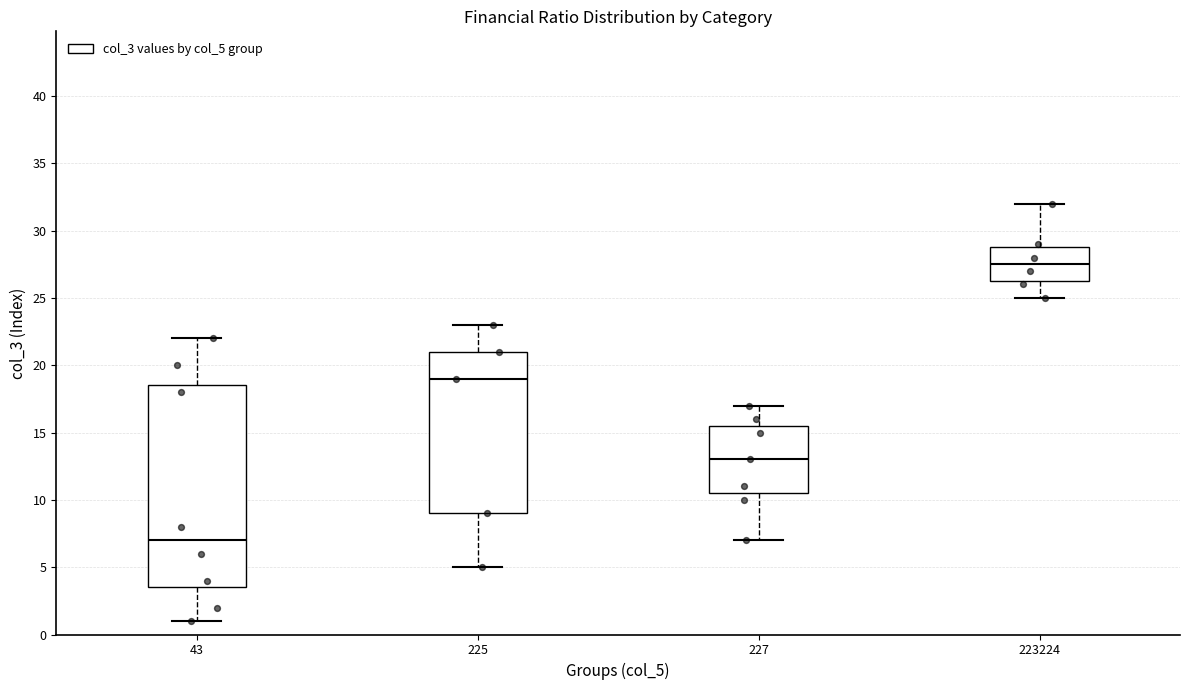

Reading left to right, transcribe this box plot: for each box, give where its median line is, the range the box spans, and where its two whiskers end, as read against the y-axis. The values are not printed on the chart, so give them approximately, as read against the axis.

43: median 7.0, box 3.5 to 18.5, whiskers 1.0 to 22.0
225: median 19.0, box 9.0 to 21.0, whiskers 5.0 to 23.0
227: median 13.0, box 10.5 to 15.5, whiskers 7.0 to 17.0
223224: median 27.5, box 26.5 to 29.0, whiskers 25.0 to 32.0